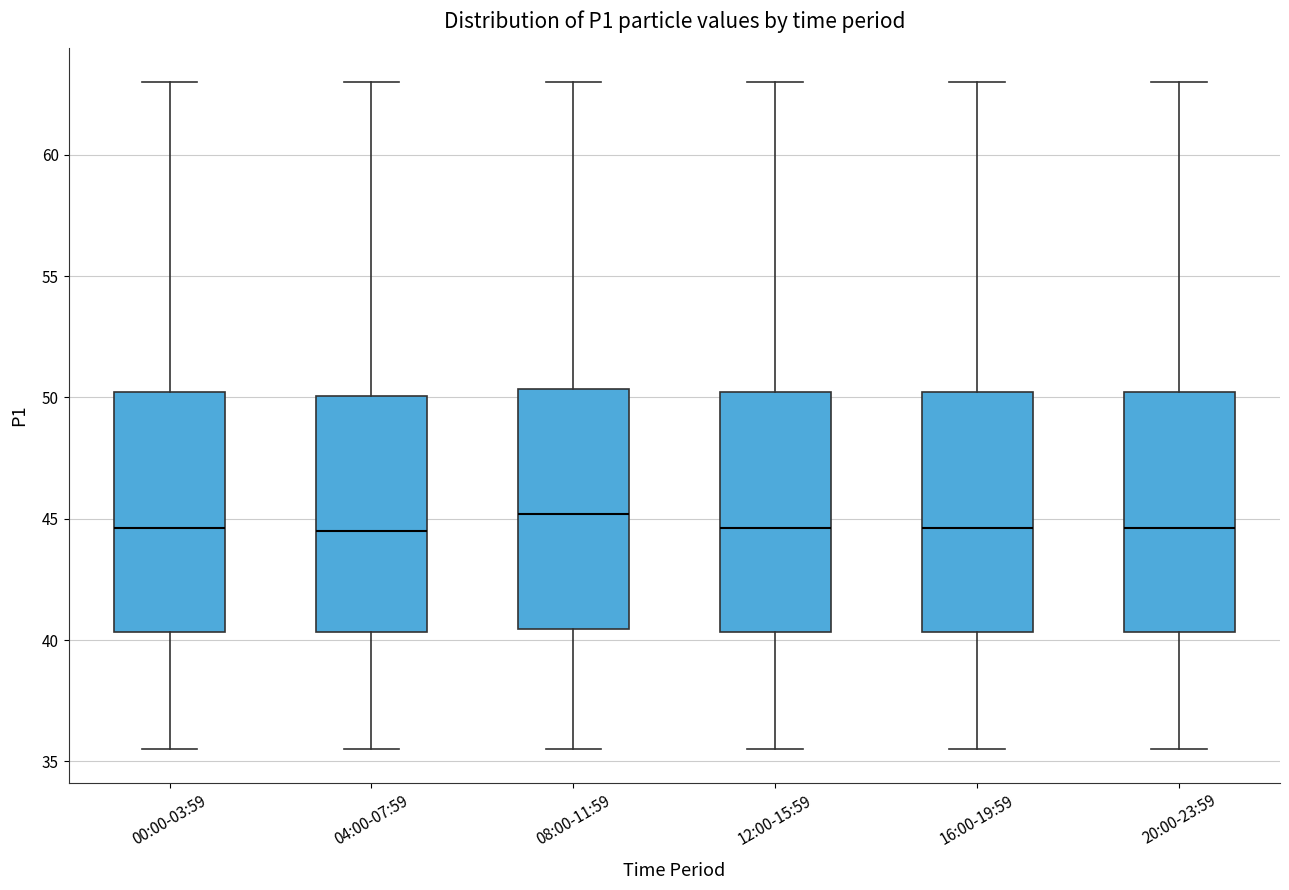

Reading left to right, read every box against the y-axis: the position of its median line, the range the box covers, and the ends of its whiskers. The values are not printed on the chart, so give them approximately, as read against the axis.

00:00-03:59: median 44.5, box 40.5 to 50.0, whiskers 35.5 to 63.0
04:00-07:59: median 44.5, box 40.5 to 50.0, whiskers 35.5 to 63.0
08:00-11:59: median 45.0, box 40.5 to 50.5, whiskers 35.5 to 63.0
12:00-15:59: median 44.5, box 40.5 to 50.0, whiskers 35.5 to 63.0
16:00-19:59: median 44.5, box 40.5 to 50.0, whiskers 35.5 to 63.0
20:00-23:59: median 44.5, box 40.5 to 50.0, whiskers 35.5 to 63.0